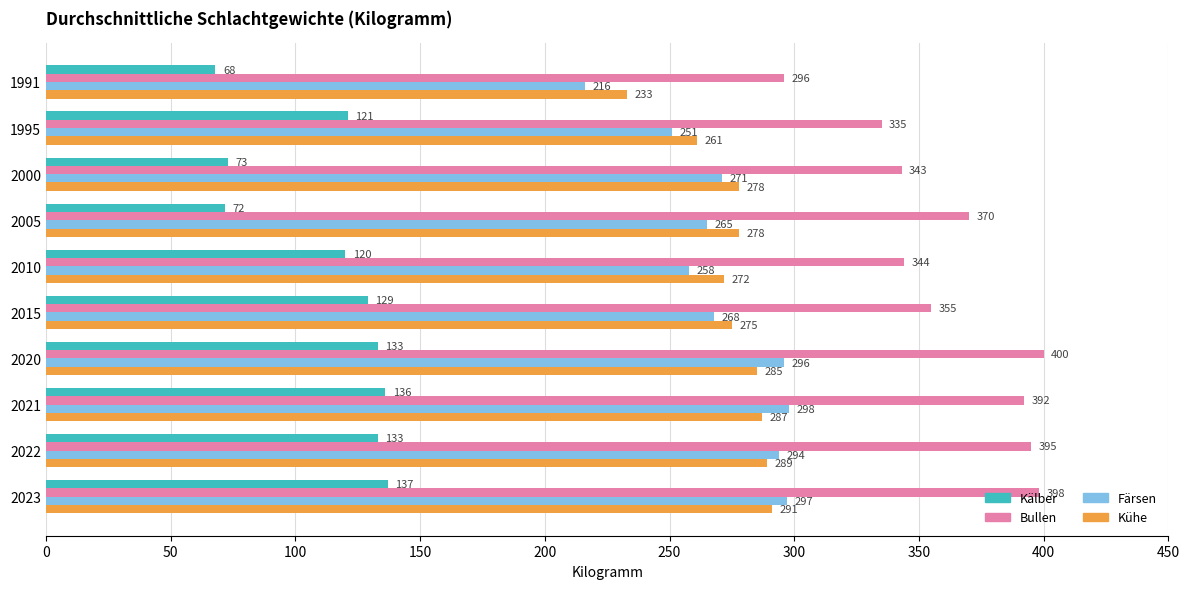

What is the difference between the second highest and second lowest values in the Kühe series?

28